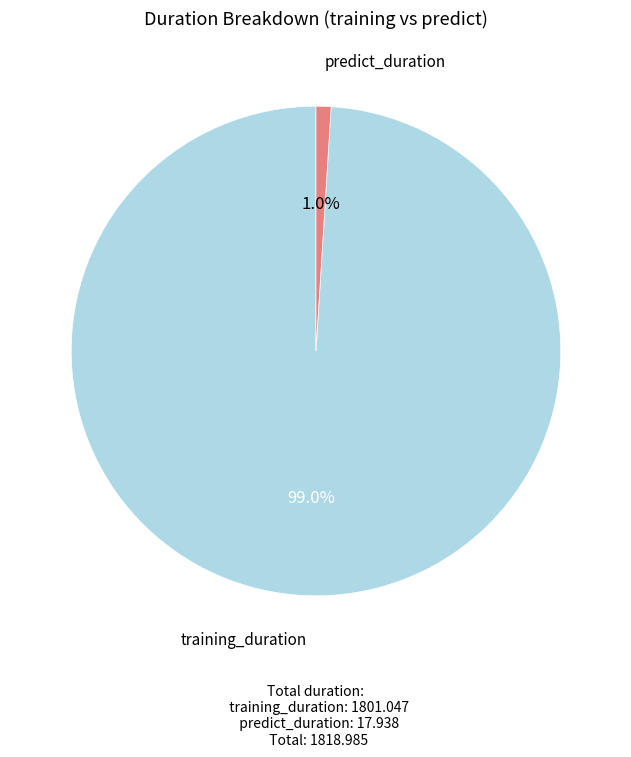

Is there a majority slice in this chart?

Yes